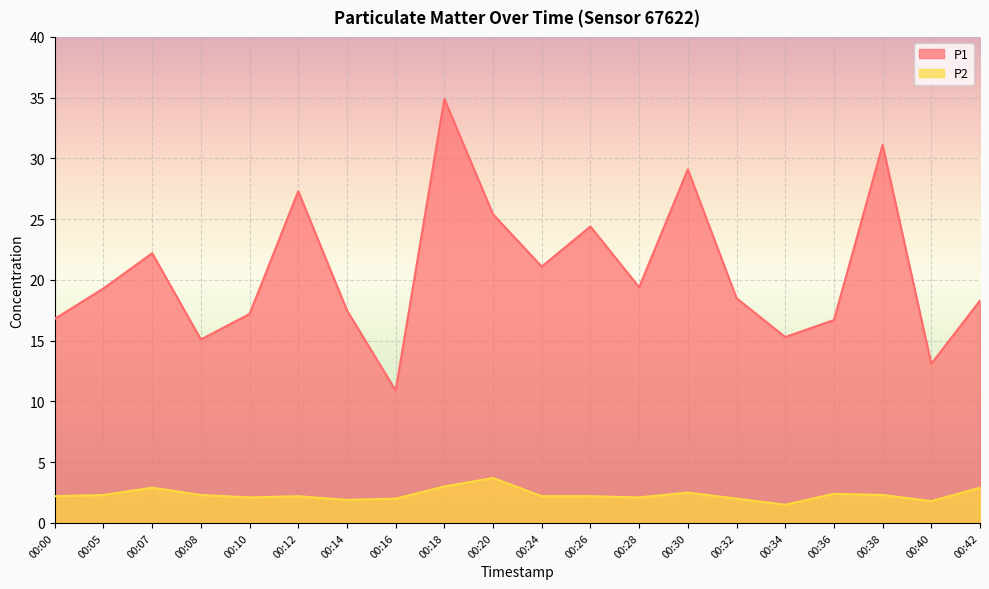

True or false: P2 has more than 1 points higher than both neighbors.

True